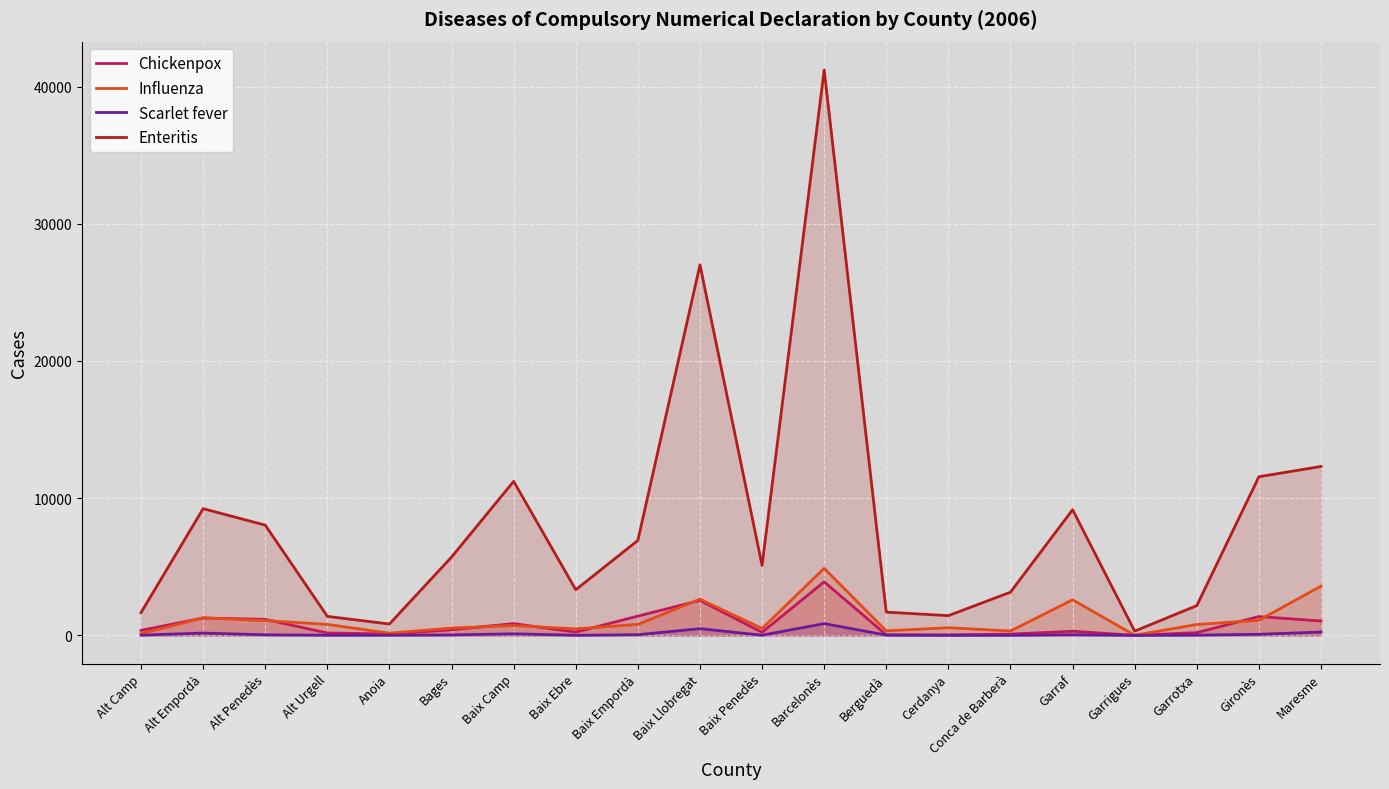

Which has a higher value, Baix Ebre or Garraf?

Garraf